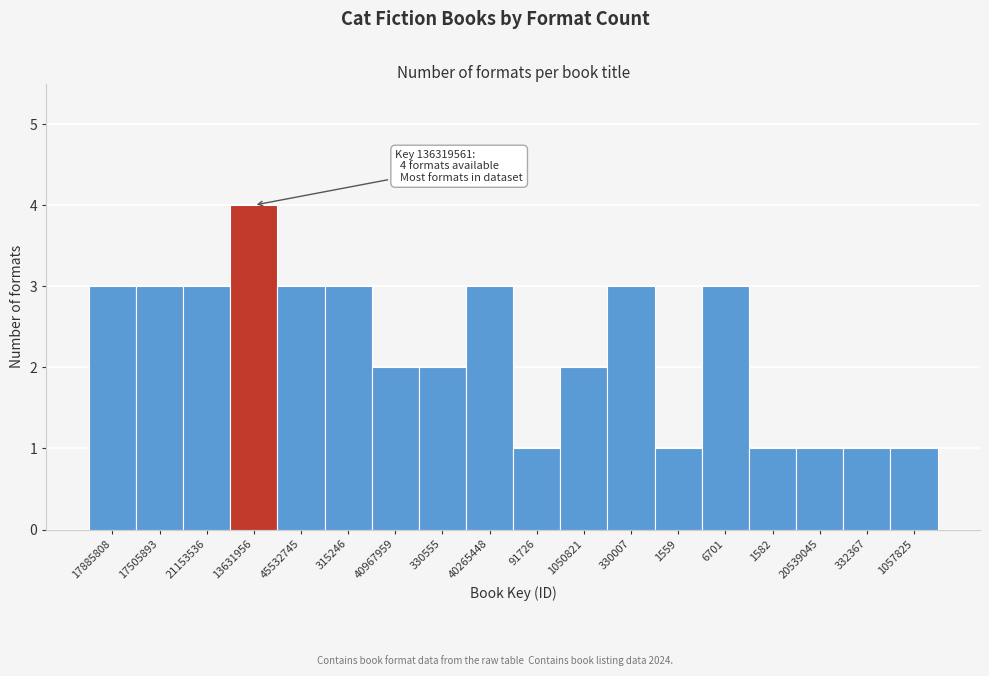

Reading right to left, transcribe all the data shown in this chart.

1	1	1	1	3	1	3	2	1	3	2	2	3	3	4	3	3	3